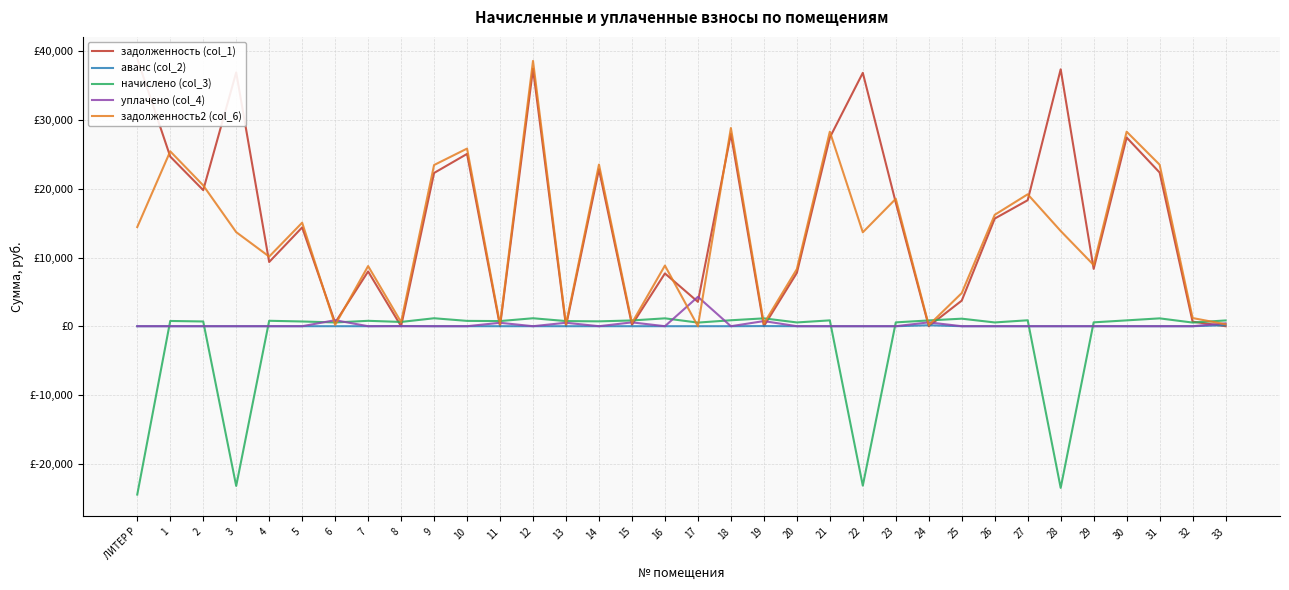

True or false: аванс (col_2) and задолженность2 (col_6) intersect in this chart.

False